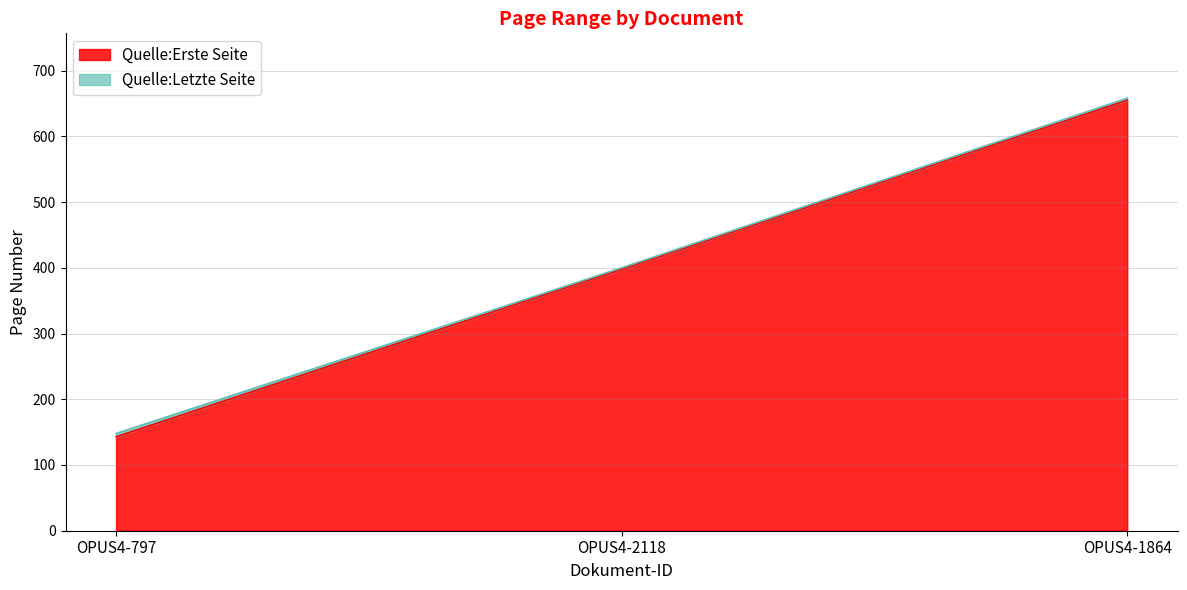

Which series has the widest spread of values?

Quelle:Erste Seite